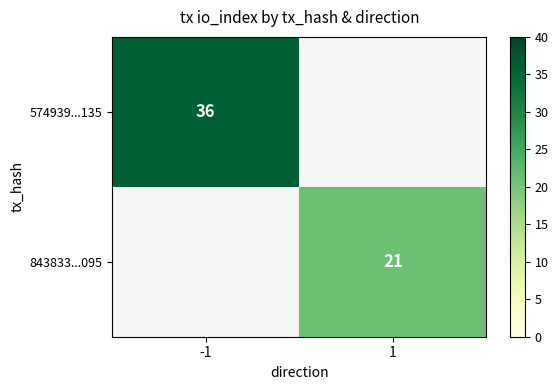

Which category has the highest value across all series?

-1